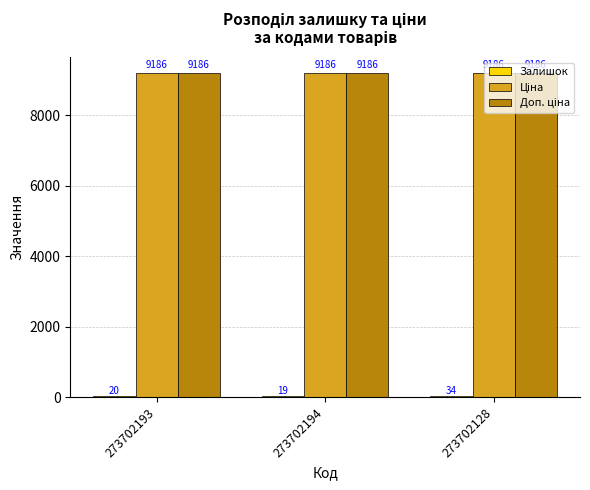

At which category is the sum across all series the highest?

273702128